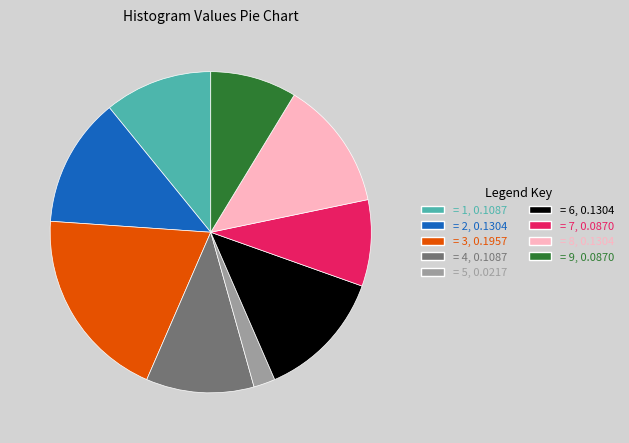

Does any single category account for the majority?

No